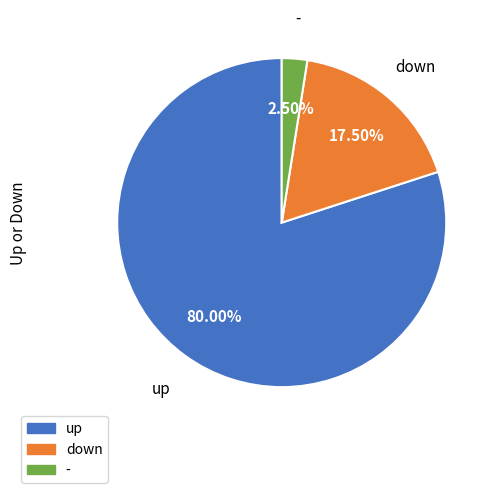

Combined, do - and up account for over 50%?

Yes